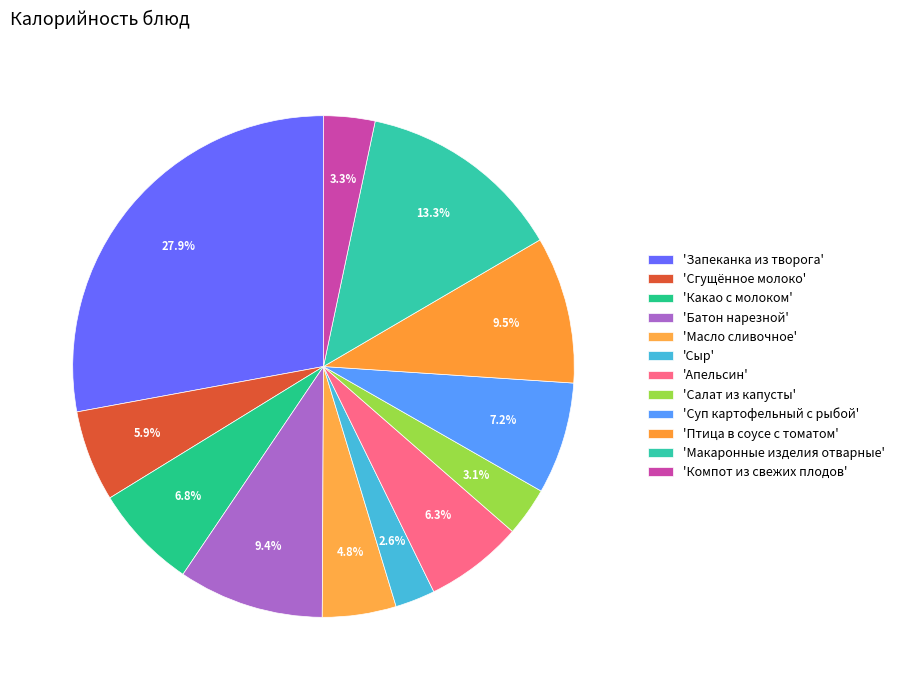

How many slices are in this pie chart?

12